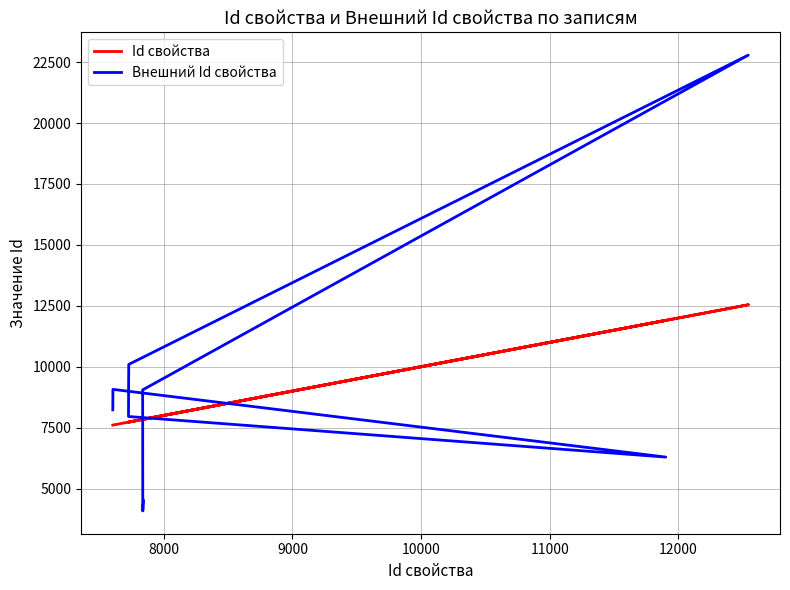

Which series has the widest spread of values?

Внешний Id свойства